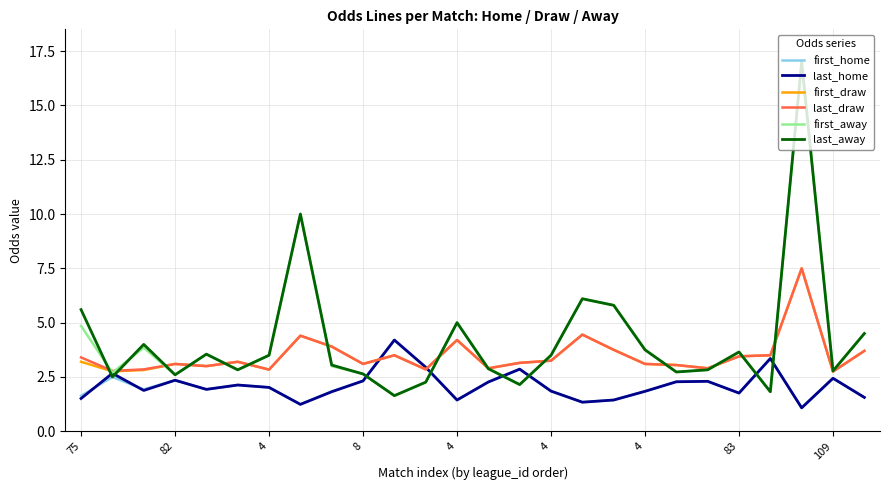

What is the maximum value shown in the chart?

17.0